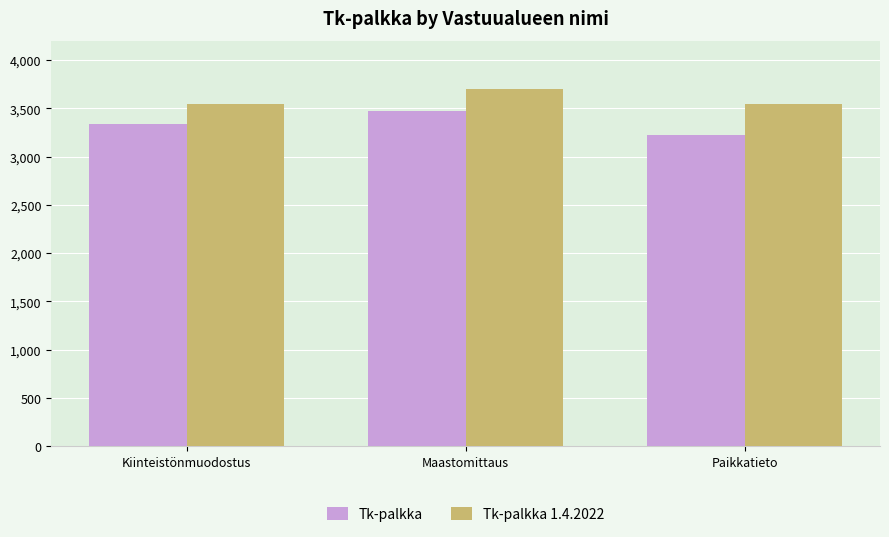

Rank the categories by Tk-palkka value from lowest to highest.

Paikkatieto, Kiinteistönmuodostus, Maastomittaus